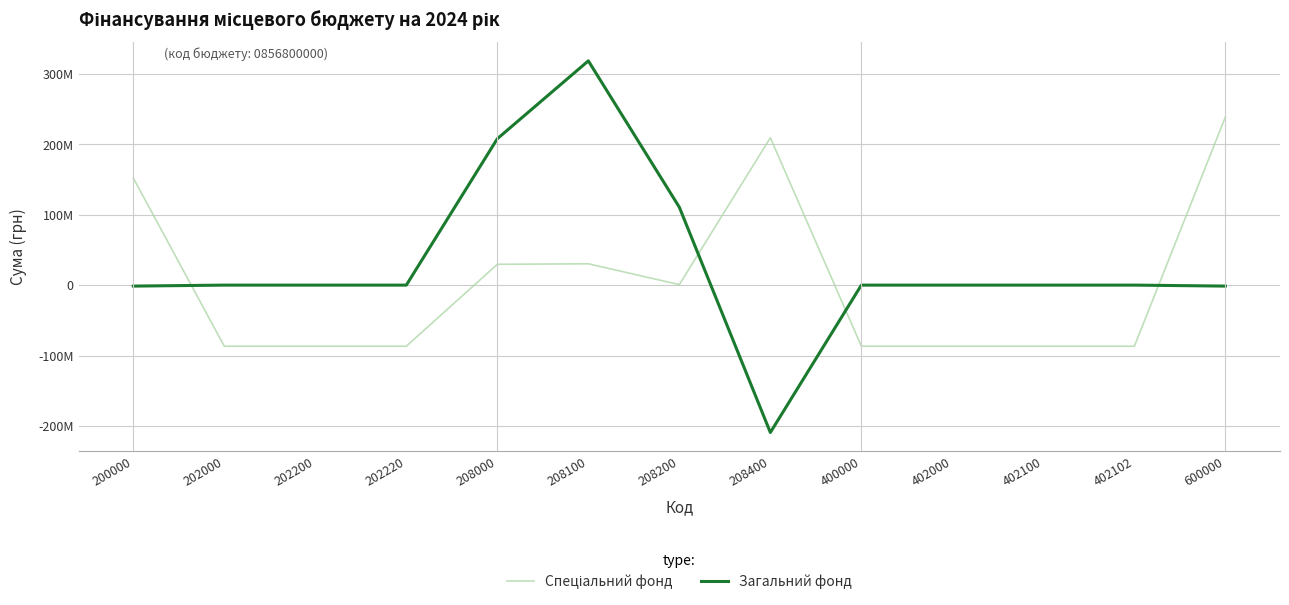

What is the sum of all Загальний фонд values?

424448599